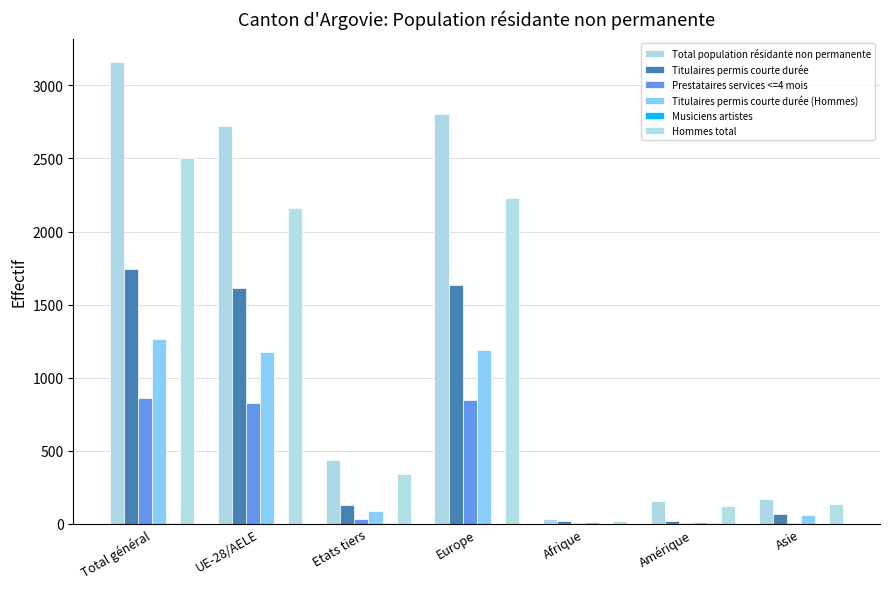

How many data points does each series have?

7